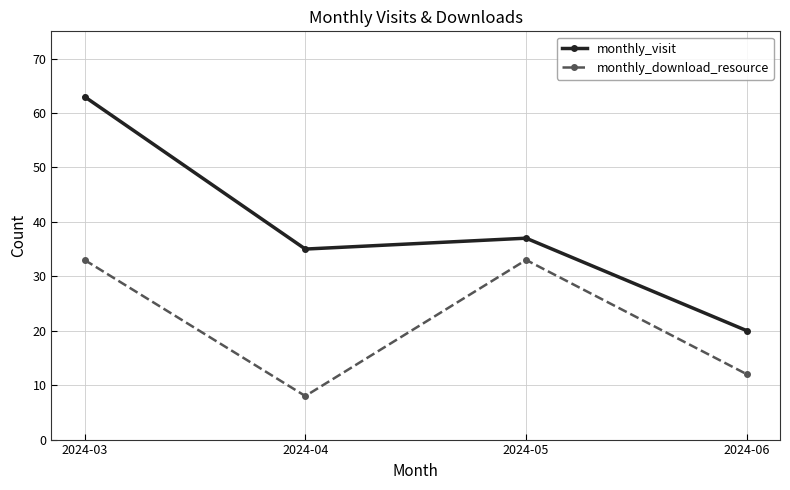

Does the chart display data point markers on the line(s)?

Yes